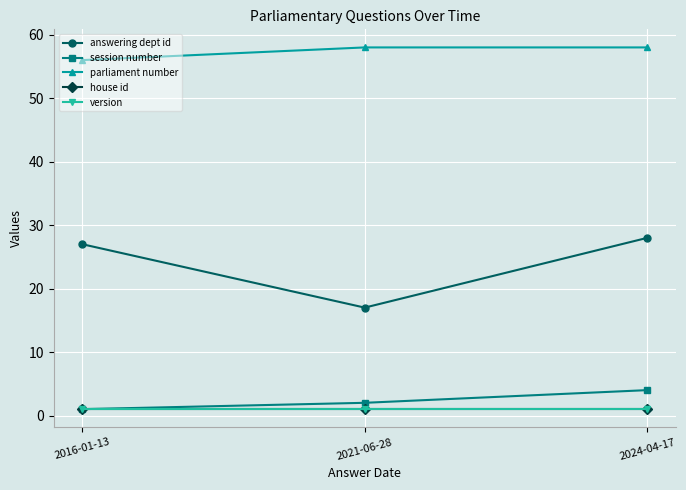

Does the chart have visible grid lines?

Yes